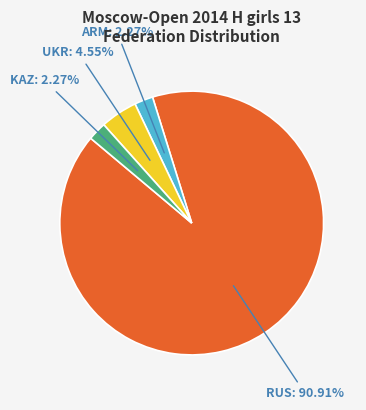

Which has a higher value, KAZ: 2.27% or UKR: 4.55%?

UKR: 4.55%